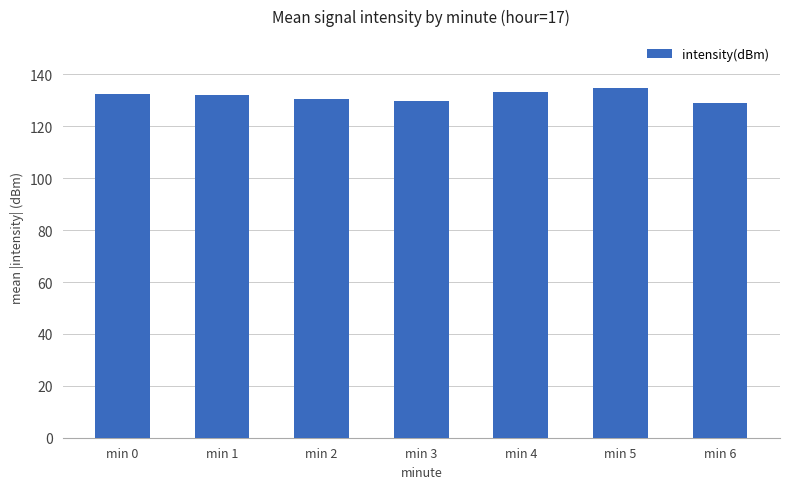

What is the maximum value shown in the chart?

134.6